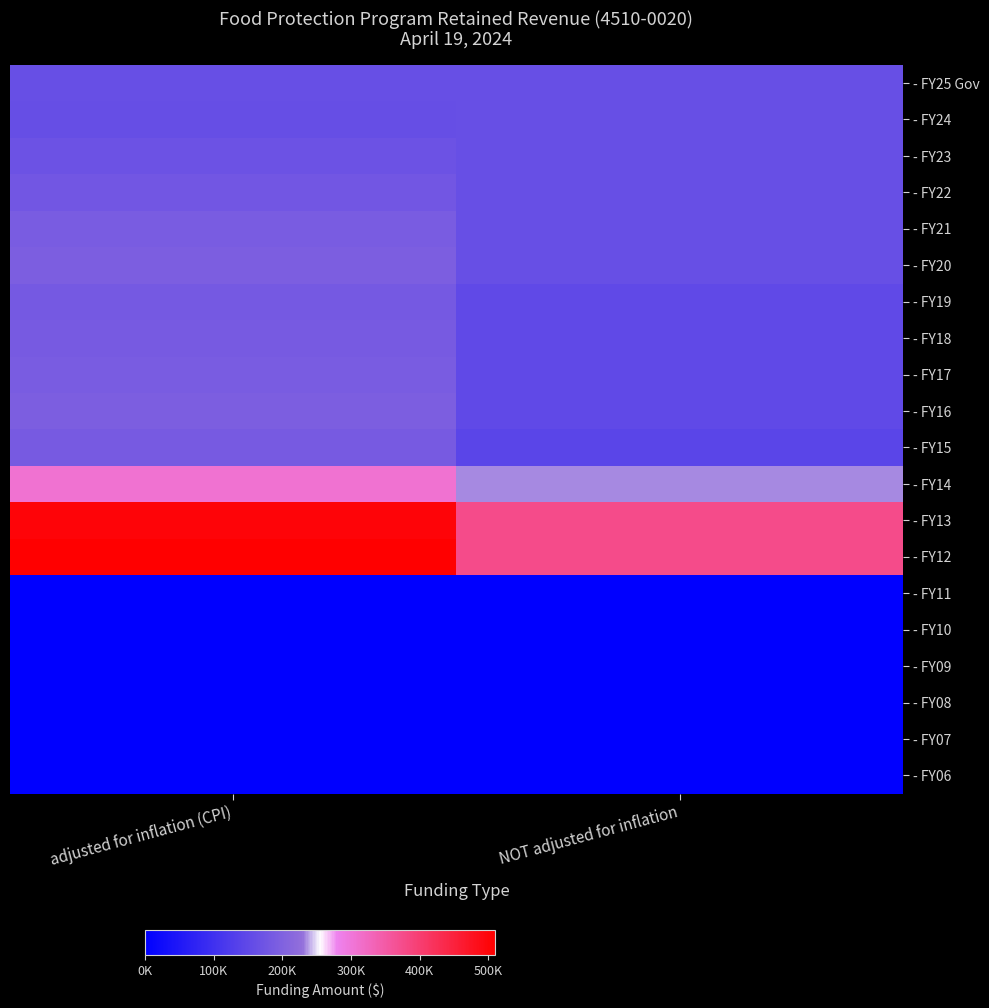

What is the spread (max minus min) of values at NOT adjusted for inflation?

375000